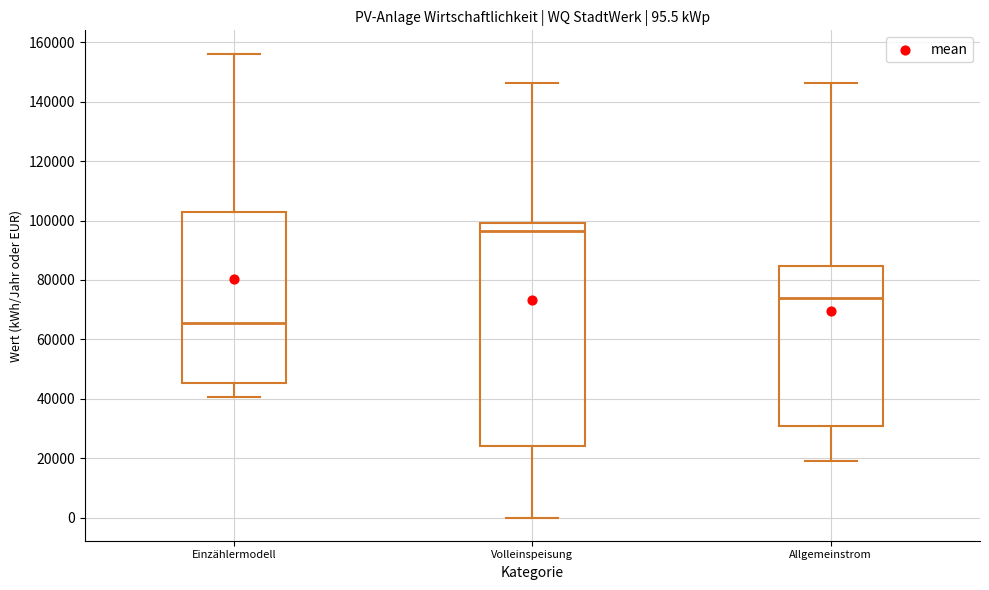

Which box's median line is the highest?

Volleinspeisung